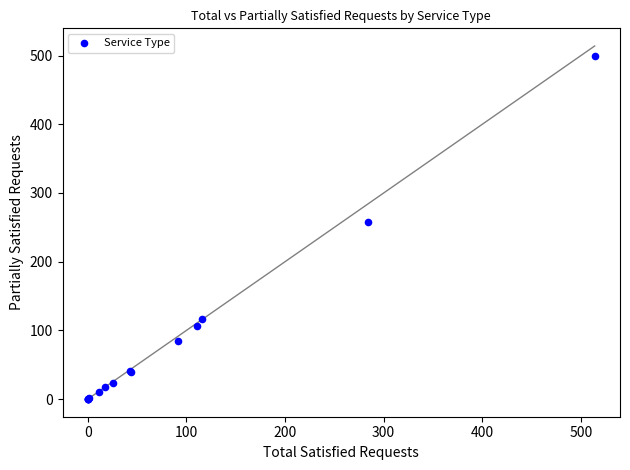

What Y value in the scatter plot is closest to 249?

258